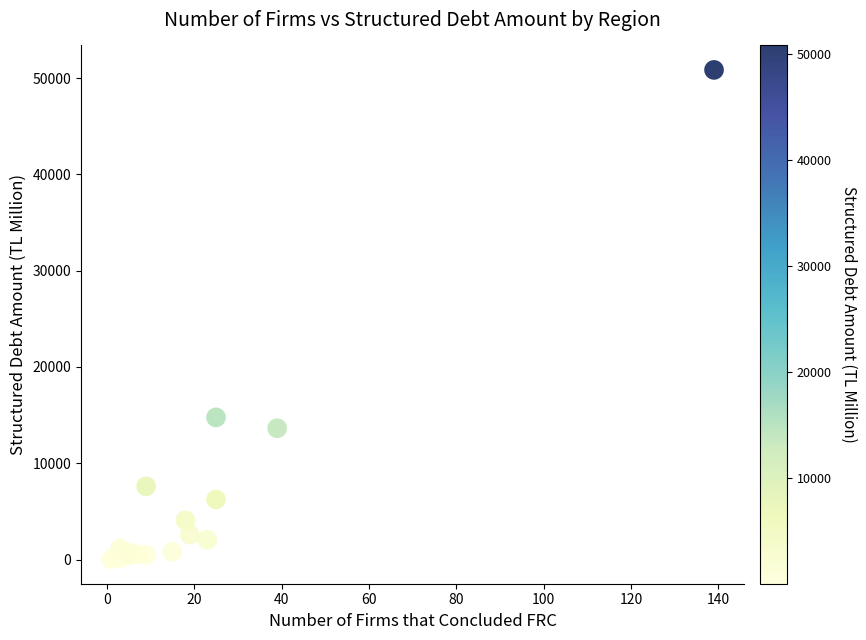

What Y value in the scatter plot is closest to 25436?

14763.0